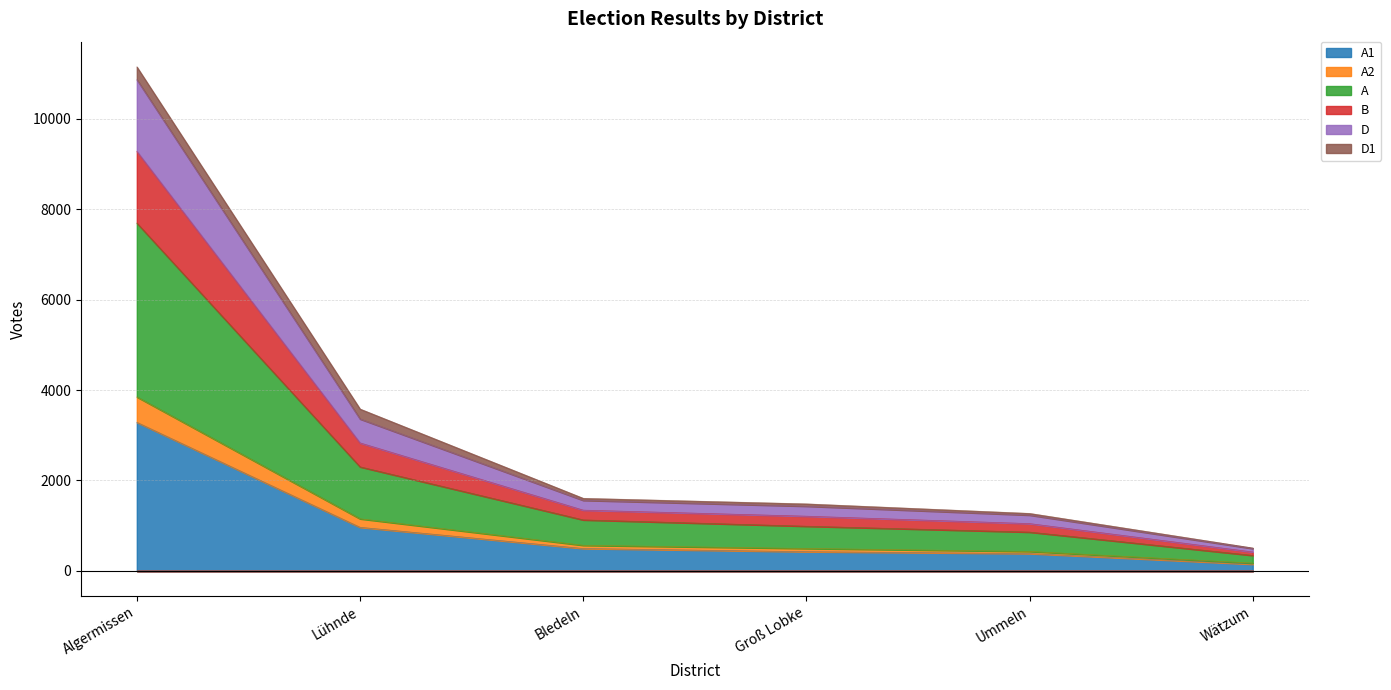

The value of A1 at Algermissen is 5726. True or false?

False